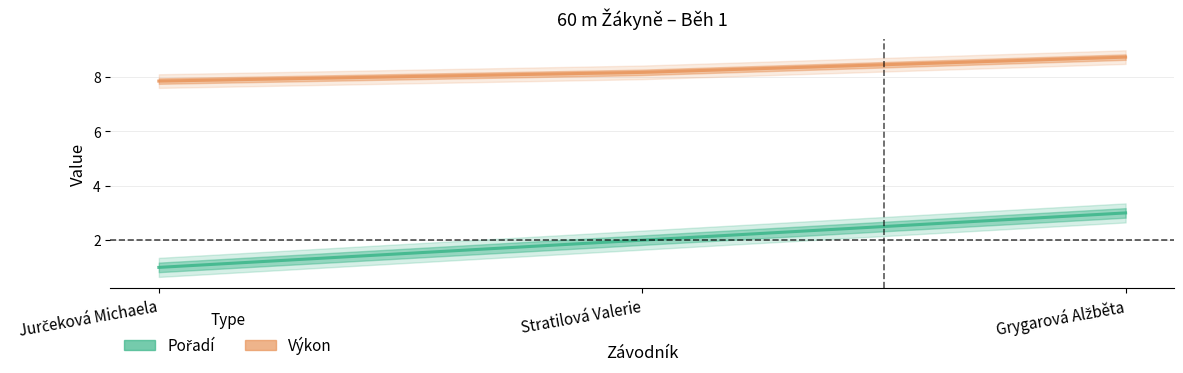

What is the value of the Pořadí point at the 3rd from the left?

3.0